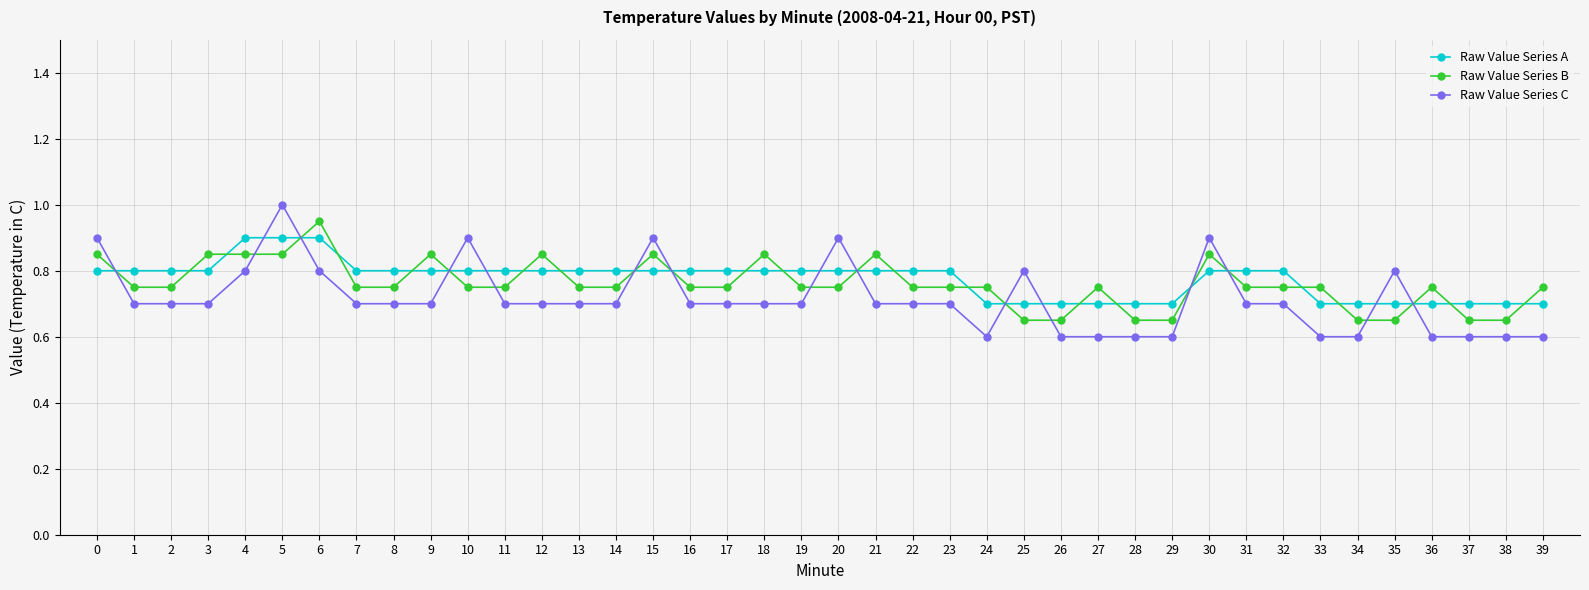

What is the difference between the maximum and minimum values in the Raw Value Series B series?

0.3